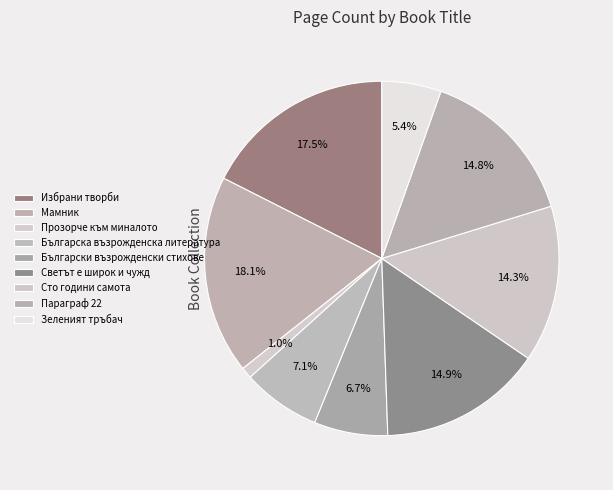

How many slices are in this pie chart?

9